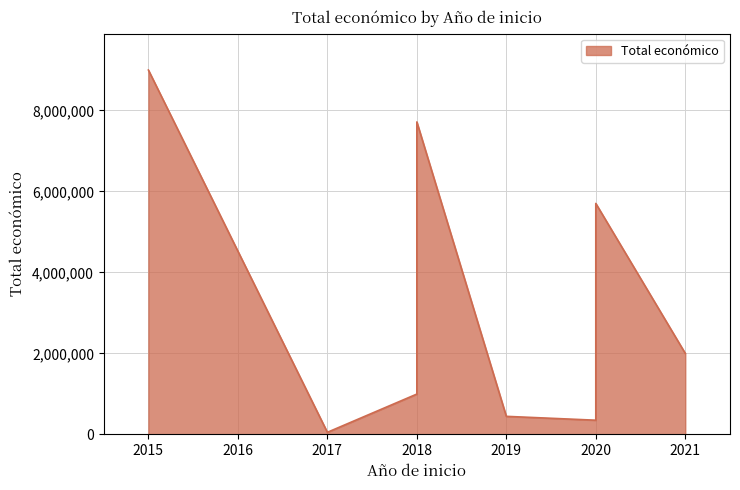

Which label corresponds to the largest value in the chart?

2015